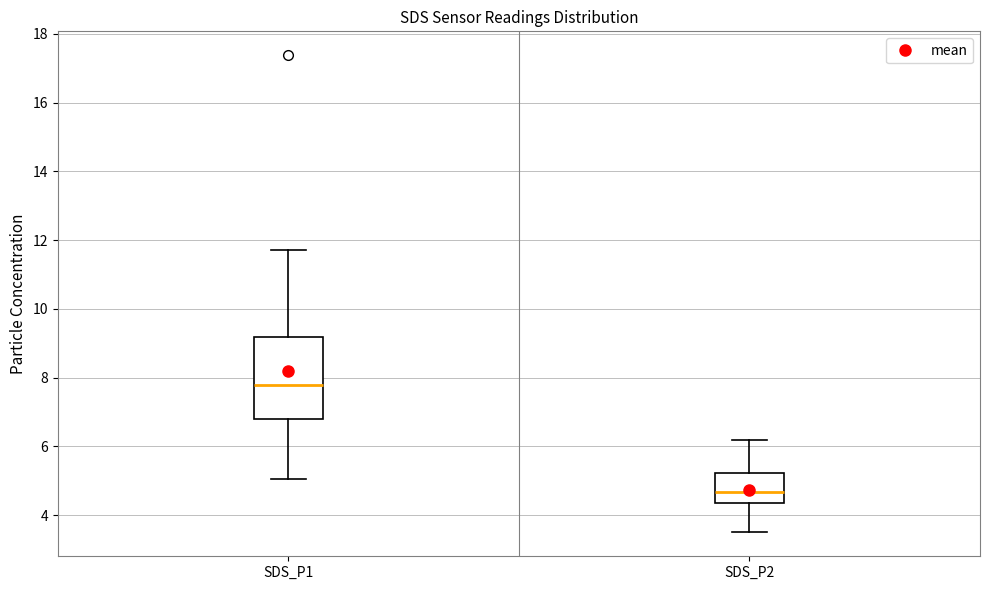

Reading left to right, transcribe this box plot: for each box, give where its median line is, the range the box spans, and where its two whiskers end, as read against the y-axis. The values are not printed on the chart, so give them approximately, as read against the axis.

SDS_P1: median 7.8, box 6.8 to 9.2, whiskers 5.0 to 11.8
SDS_P2: median 4.6, box 4.4 to 5.2, whiskers 3.6 to 6.2